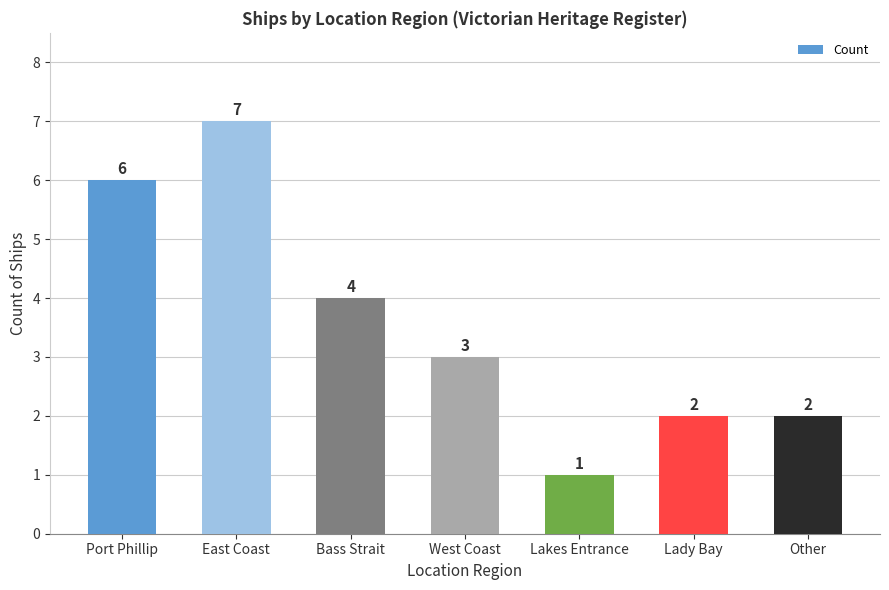

Count the number of categories in the chart.

7